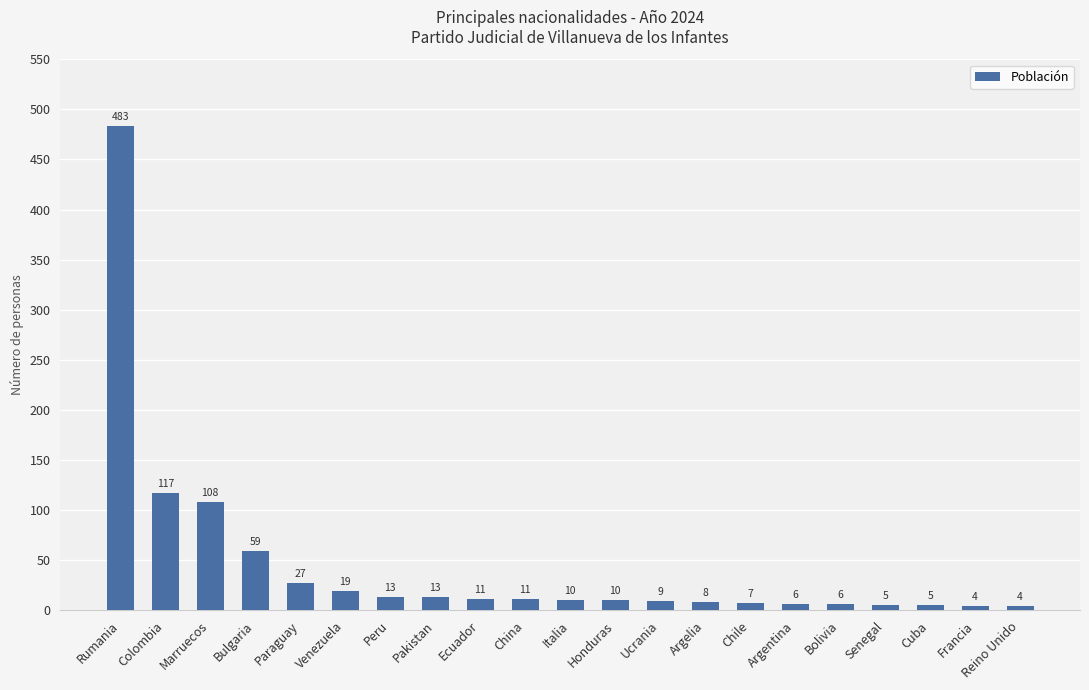

How many categories are shown in the chart?

21